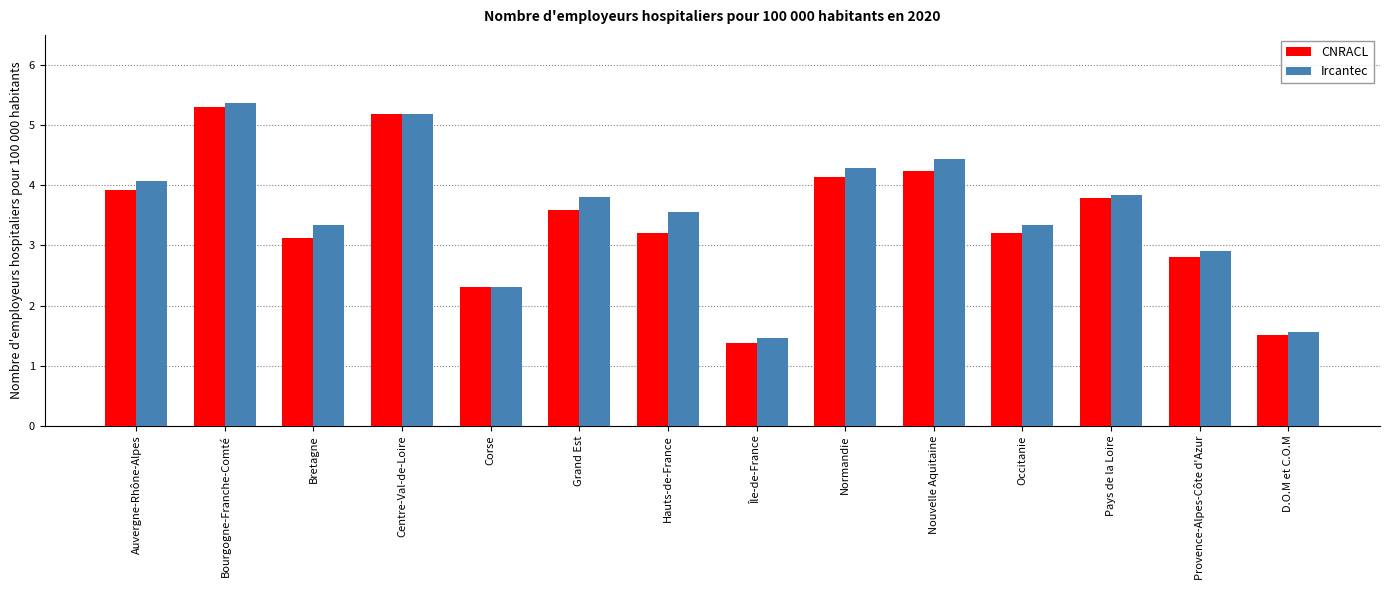

Which series changed the most between Corse and Normandie?

Ircantec